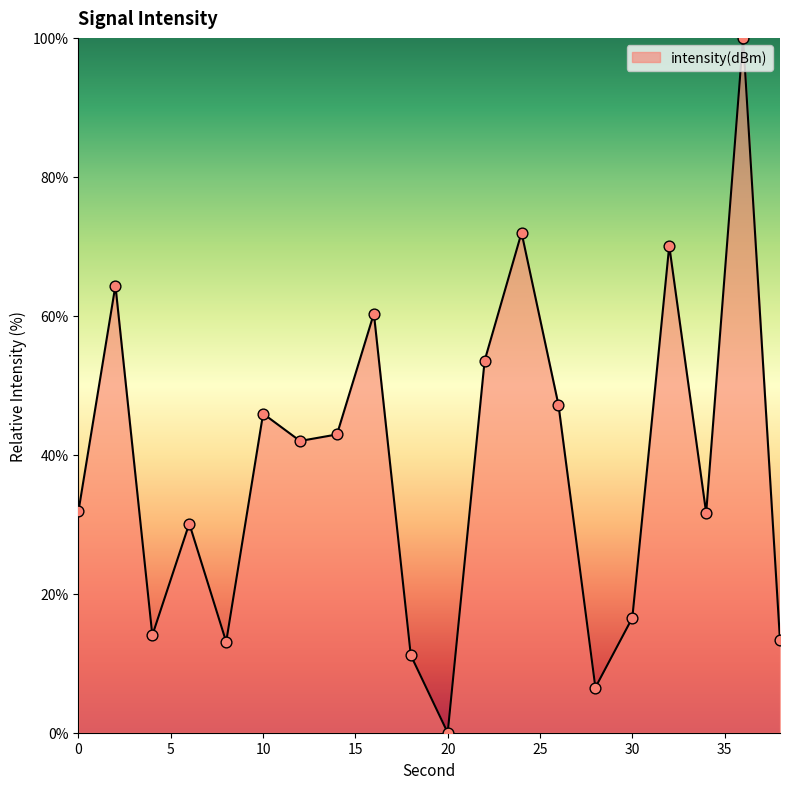

What is the greatest value displayed?

100.0